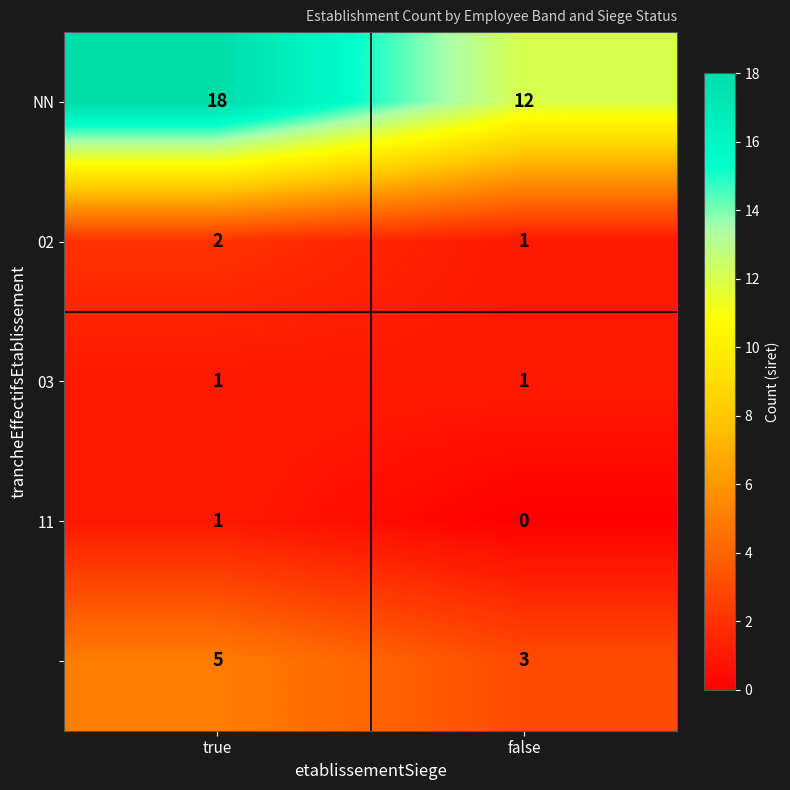

What is the total value across all series at false?

17